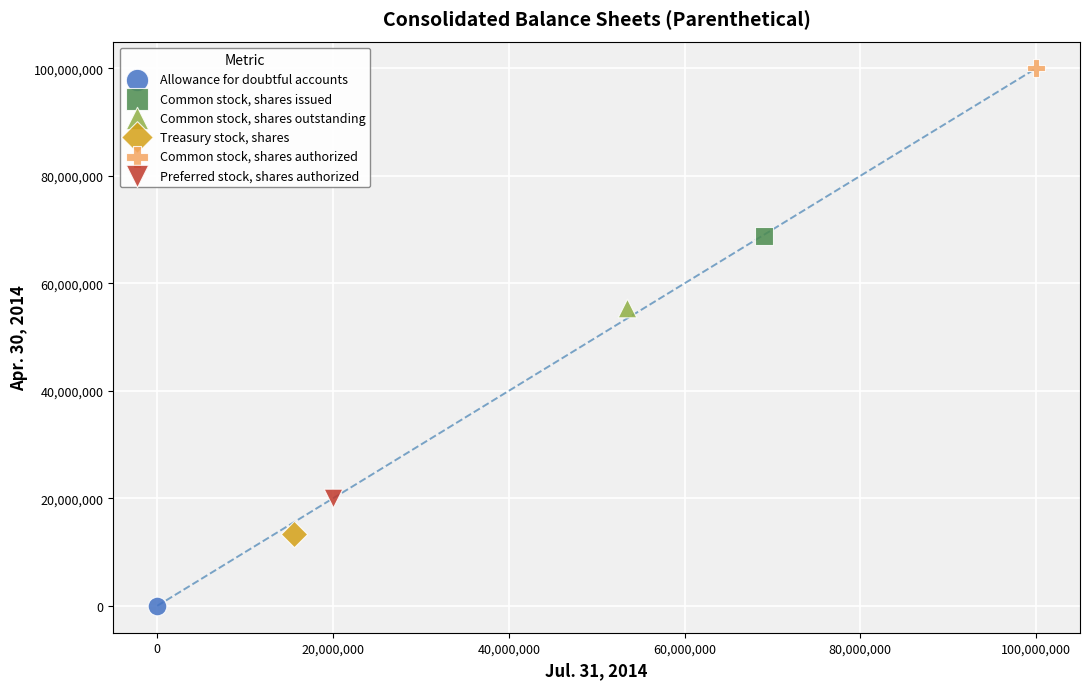

Which series contains the lowest Y value?

Allowance for doubtful accounts